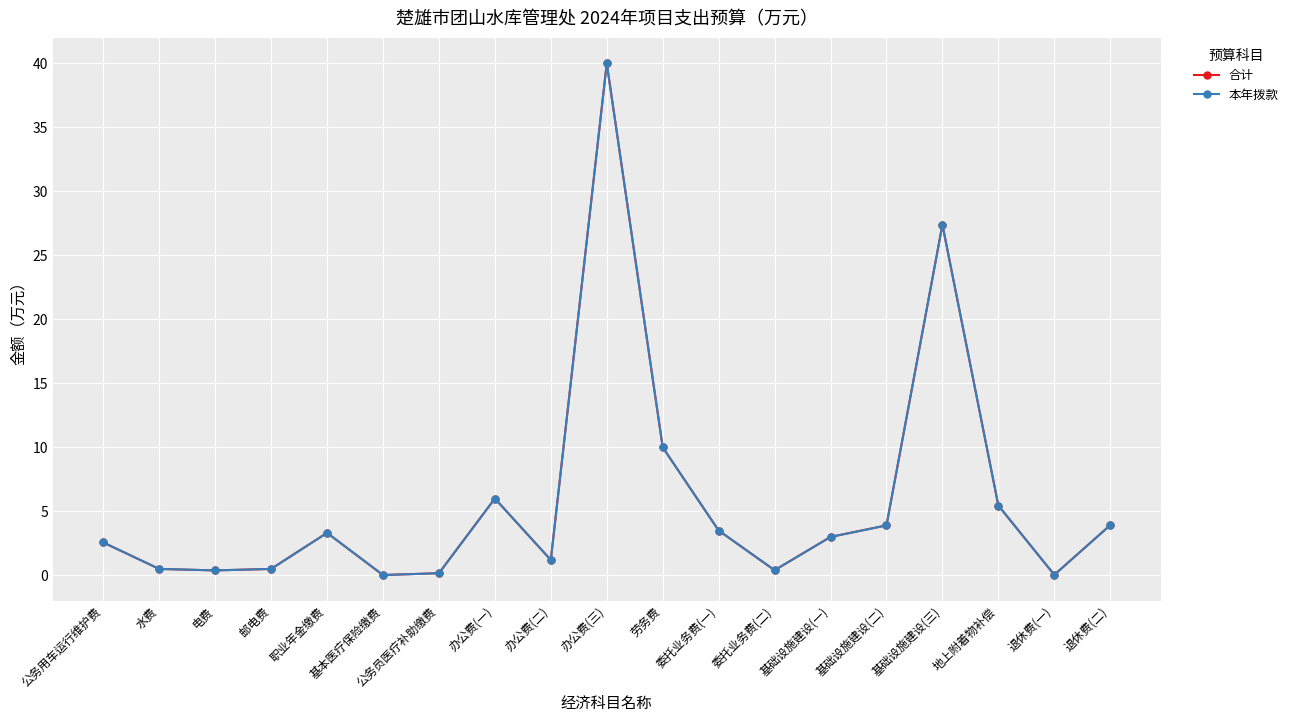

Does the chart have visible grid lines?

Yes